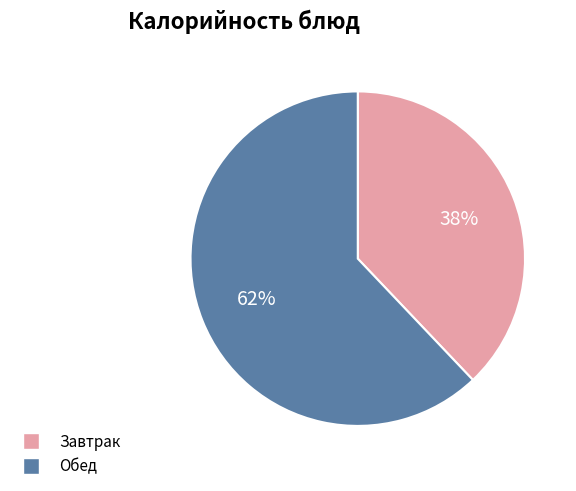

Is there any slice that represents more than half of the pie?

Yes